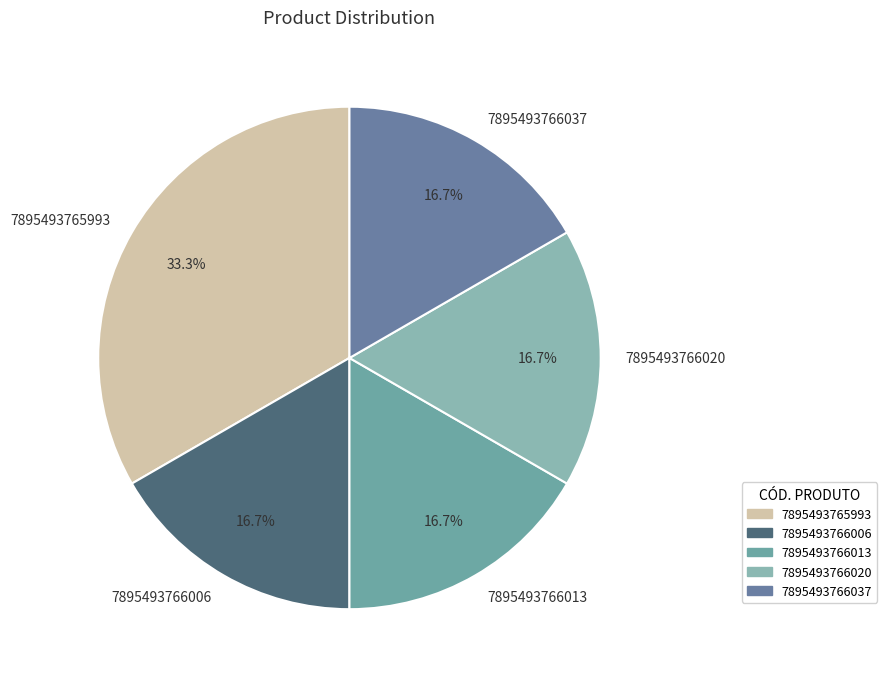

To the nearest percent, what is the average slice percentage?

20%